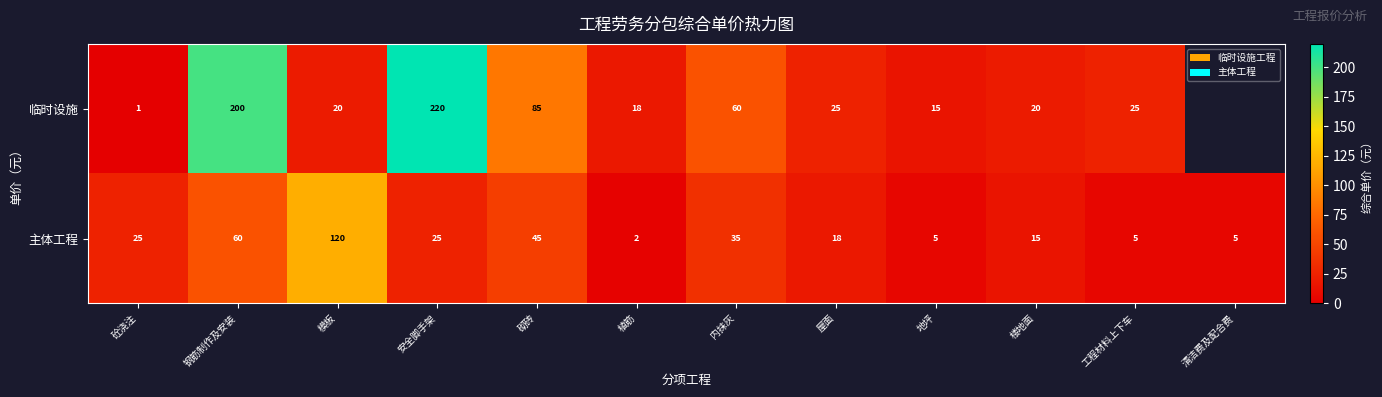

Rank the series at 模板 from lowest to highest value.

临时设施, 主体工程